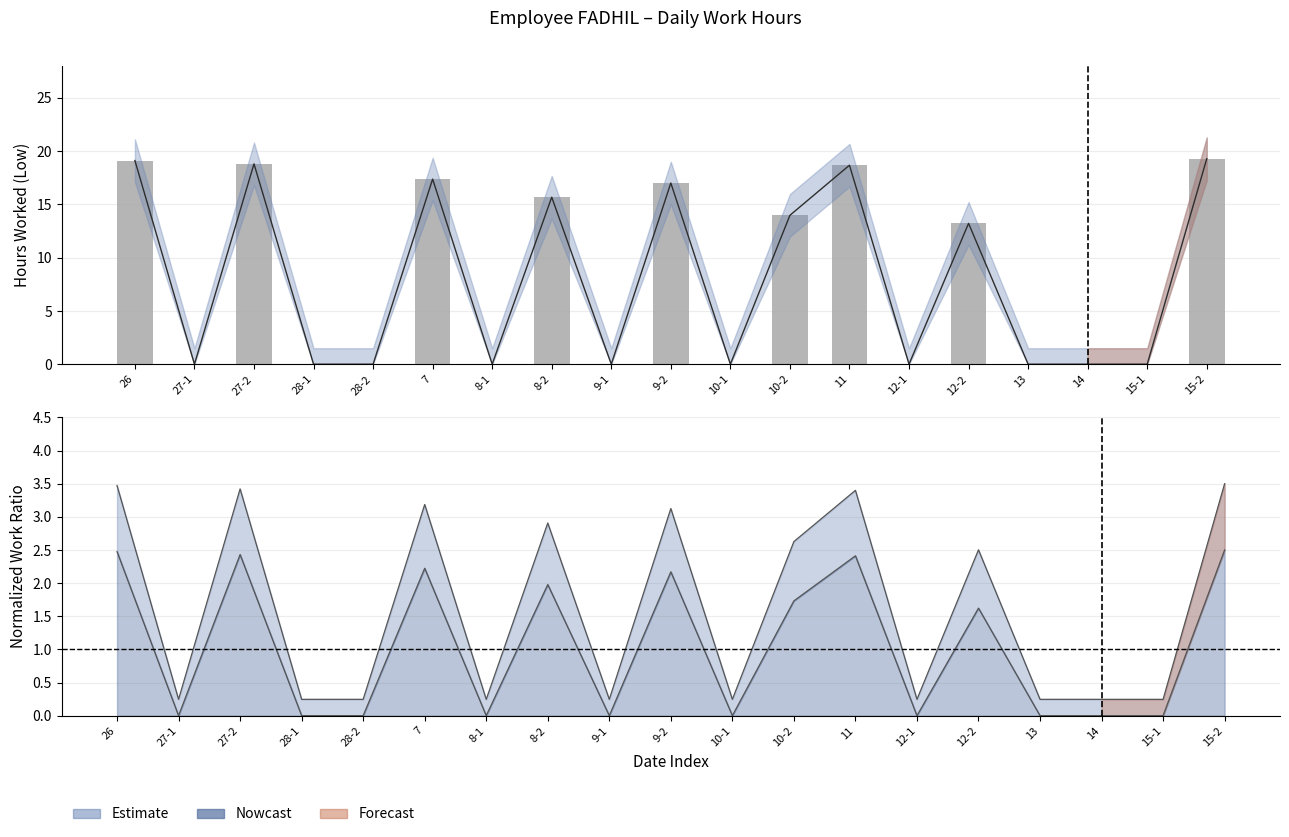

Is it true that Nowcast equals 4.7 at 10-2?

False